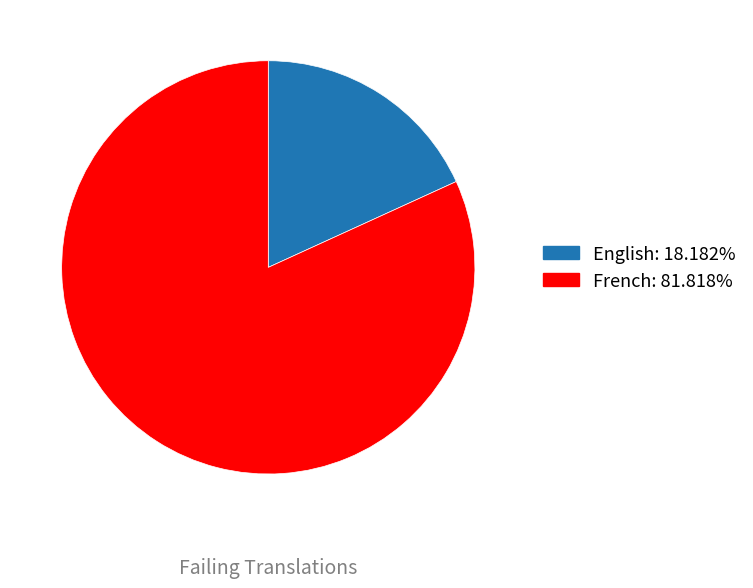

Does any single category account for the majority?

Yes